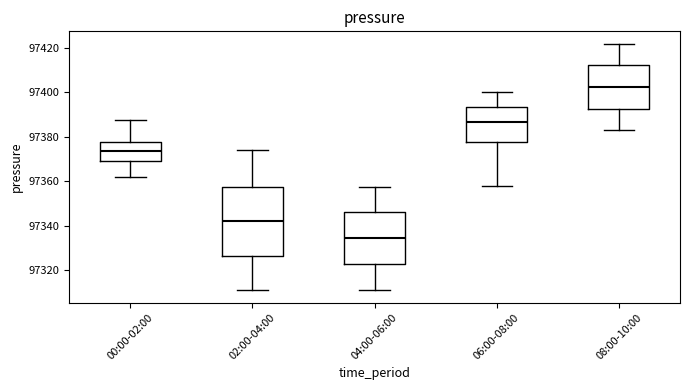

Where is the lower edge of the box for 02:00-04:00 on the y-axis? The values are not printed on the chart, so give them approximately, as read against the axis.

97326